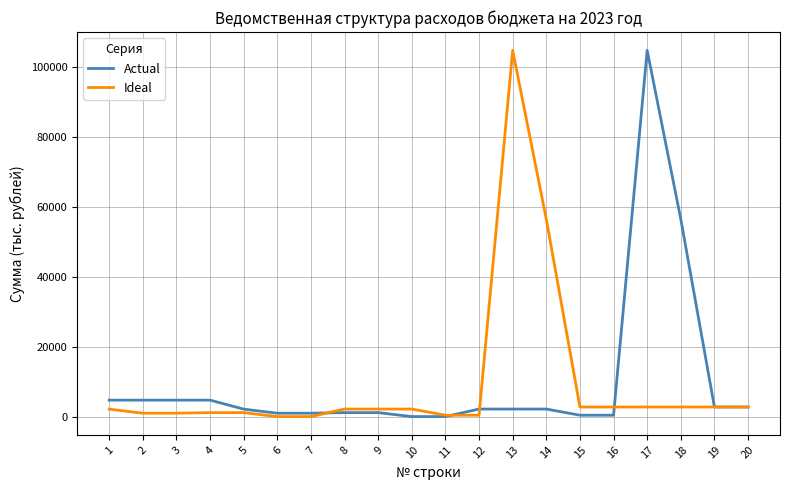

What is the difference between the second highest and second lowest values in the Actual series?

56518.3